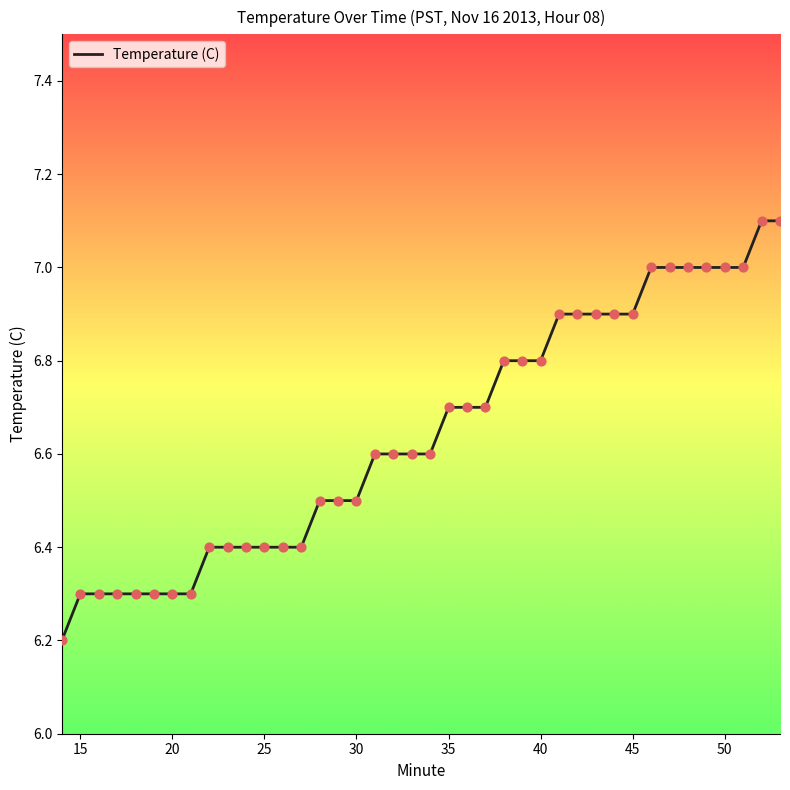

What is the difference between the maximum and minimum values?

0.9